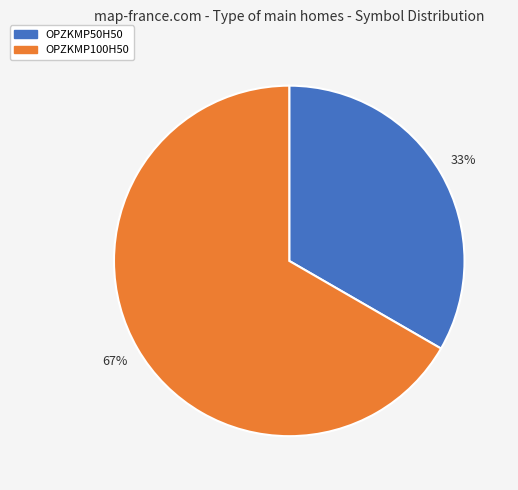

What is the ratio of the value at OPZKMP100H50 to the value at OPZKMP50H50?

2.0